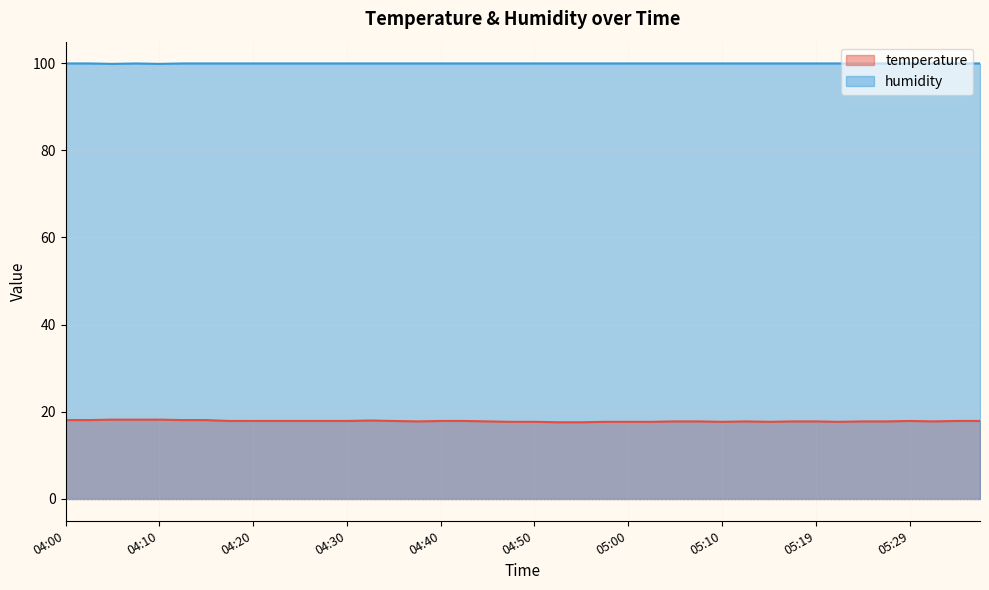

Rank the categories by temperature value from highest to lowest.

04:05, 04:08, 04:10, 04:00, 04:03, 04:13, 04:15, 04:33, 04:18, 04:20, 04:23, 04:25, 04:28, 04:30, 04:35, 04:40, 04:42, 05:29, 05:51, 05:54, 04:38, 04:45, 05:05, 05:07, 05:12, 05:17, 05:19, 05:24, 05:27, 05:32, 04:47, 04:50, 04:57, 05:00, 05:02, 05:10, 05:15, 05:22, 04:52, 04:55